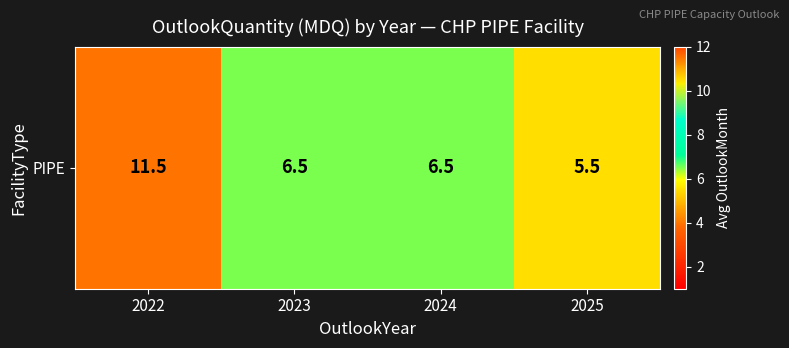

Rank the categories by value from lowest to highest.

2025, 2023, 2024, 2022